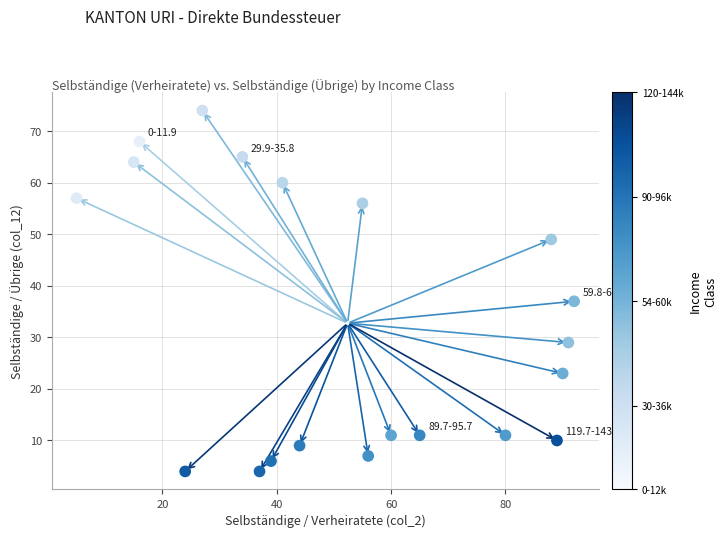

What Y value in the scatter plot is closest to 39?

37